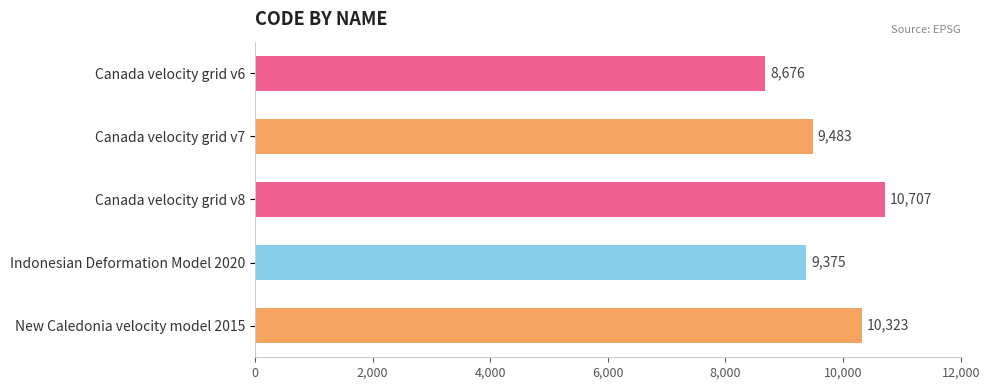

True or false: the data shows 4939 at Indonesian Deformation Model 2020.

False